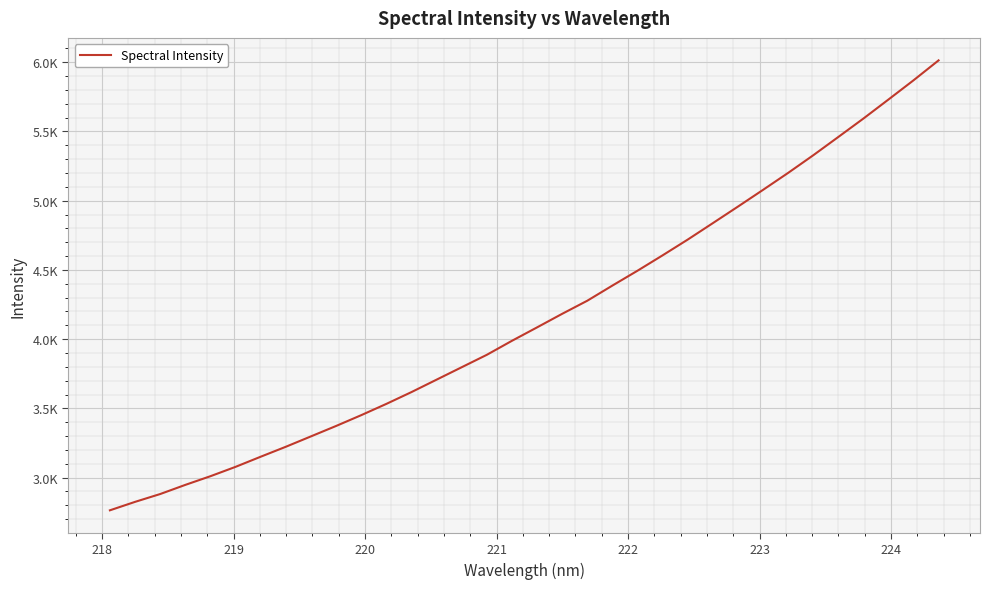

Does the chart have visible grid lines?

Yes